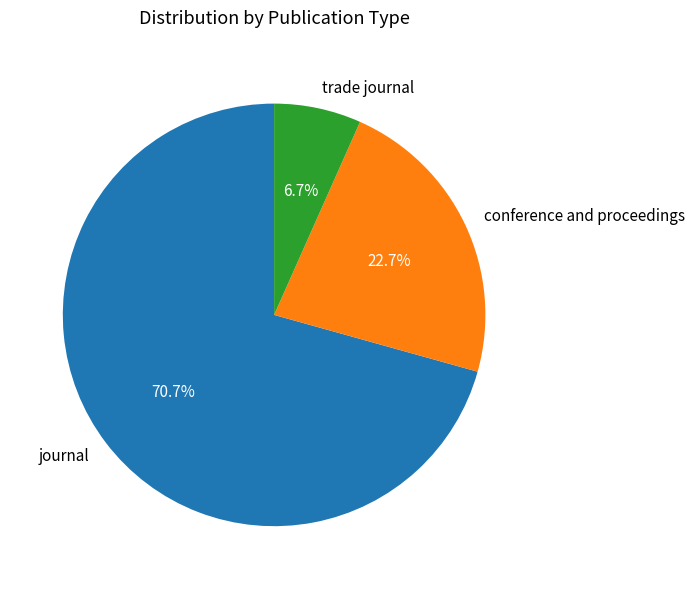

Is it true that conference and proceedings is 23% of the pie?

True